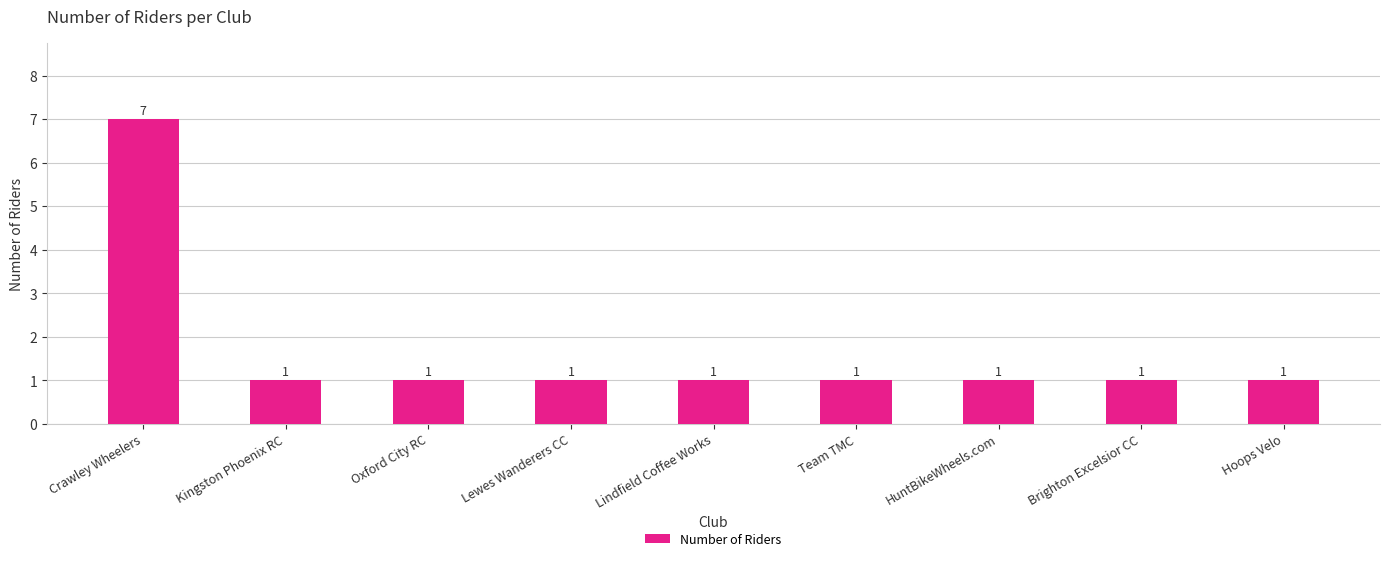

Reading right to left, list all the values displayed in this chart.

Hoops Velo=1	Brighton Excelsior CC=1	HuntBikeWheels.com=1	Team TMC=1	Lindfield Coffee Works=1	Lewes Wanderers CC=1	Oxford City RC=1	Kingston Phoenix RC=1	Crawley Wheelers=7